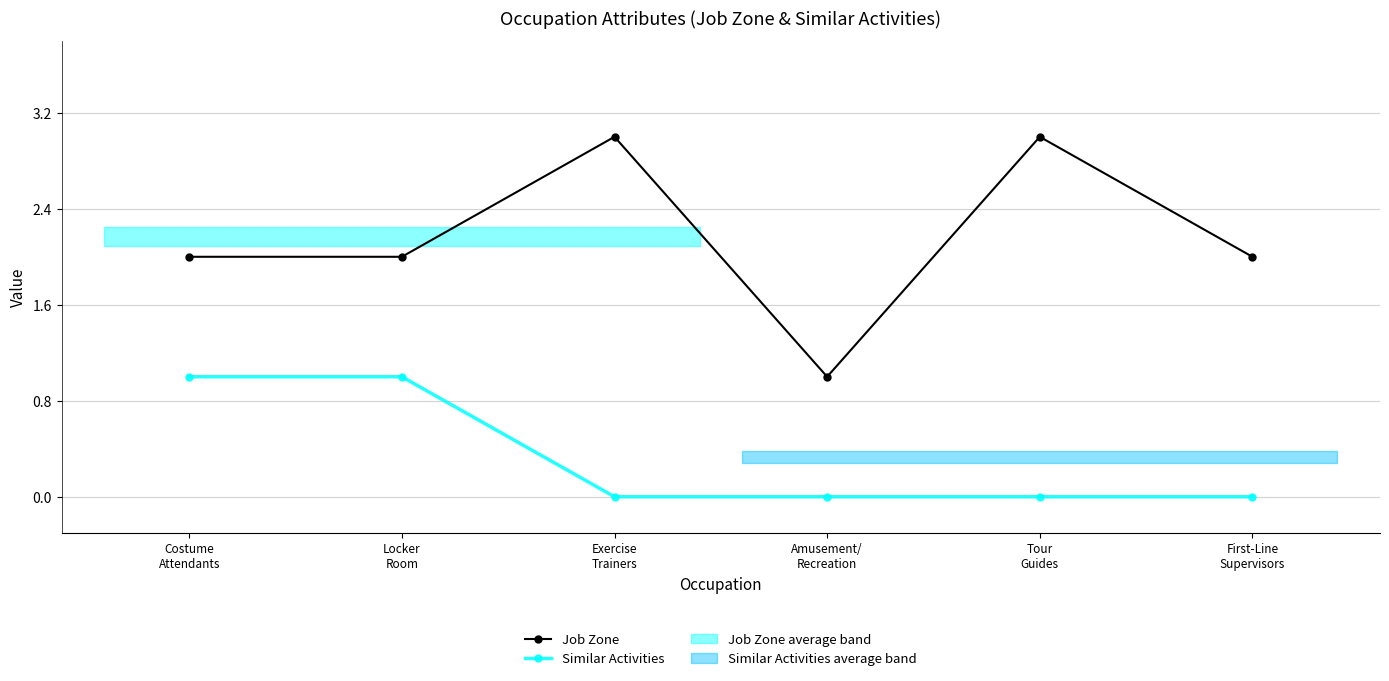

What is the maximum value shown in the chart?

3